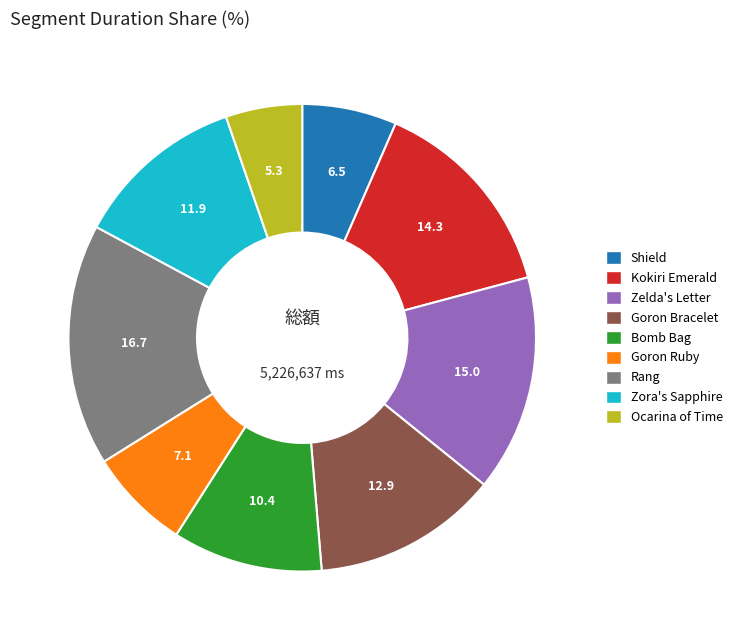

Is it true that Zora's Sapphire is 12% of the pie?

True